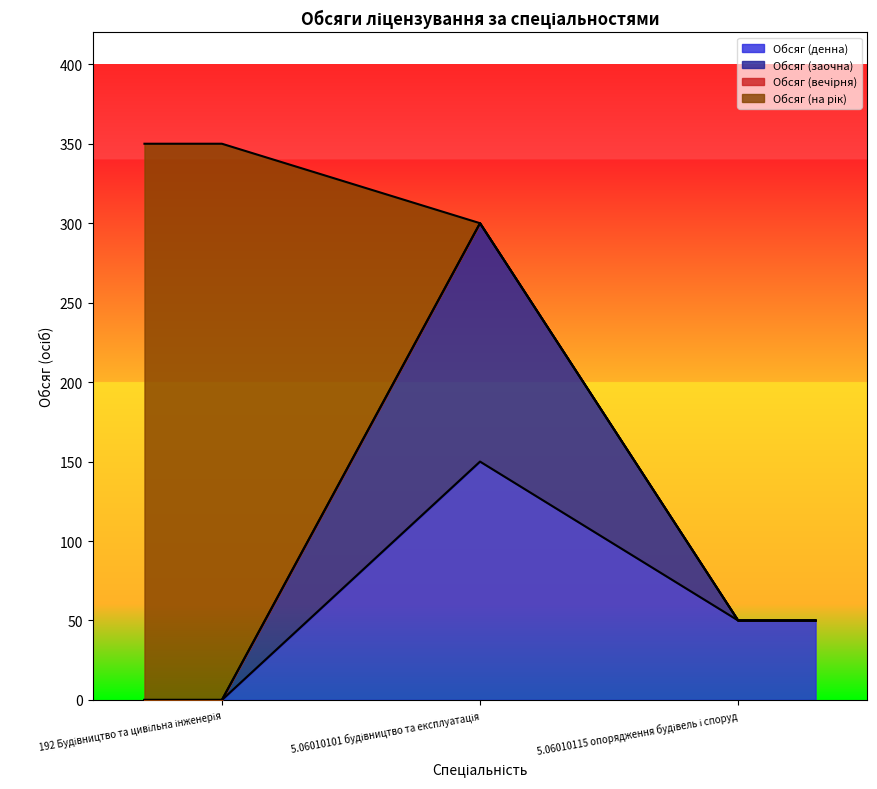

What is the difference between the maximum and minimum values in the Обсяг (денна) series?

150